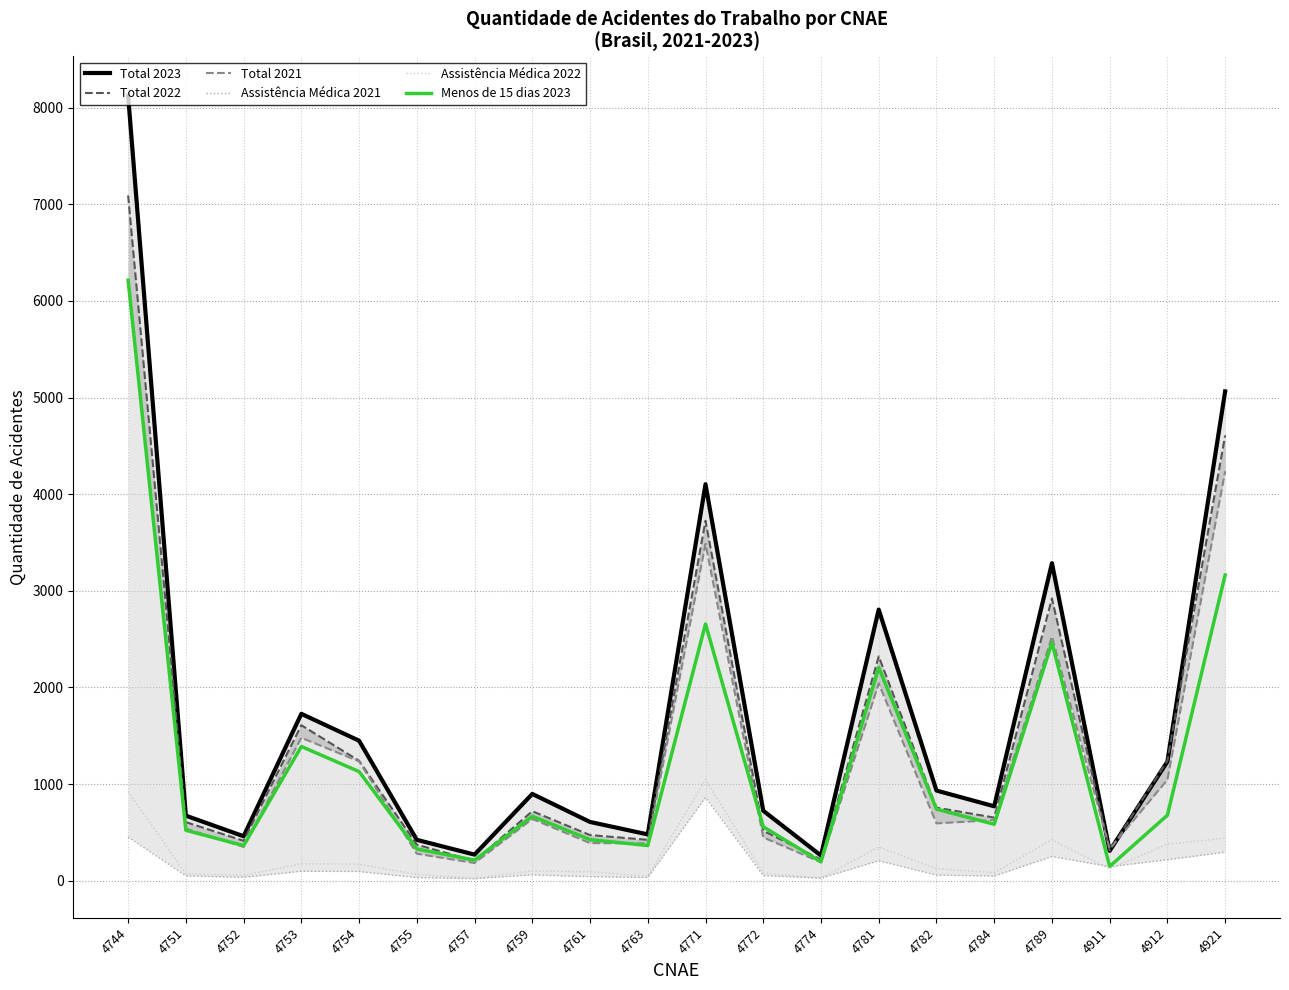

How many categories are shown in the chart?

20